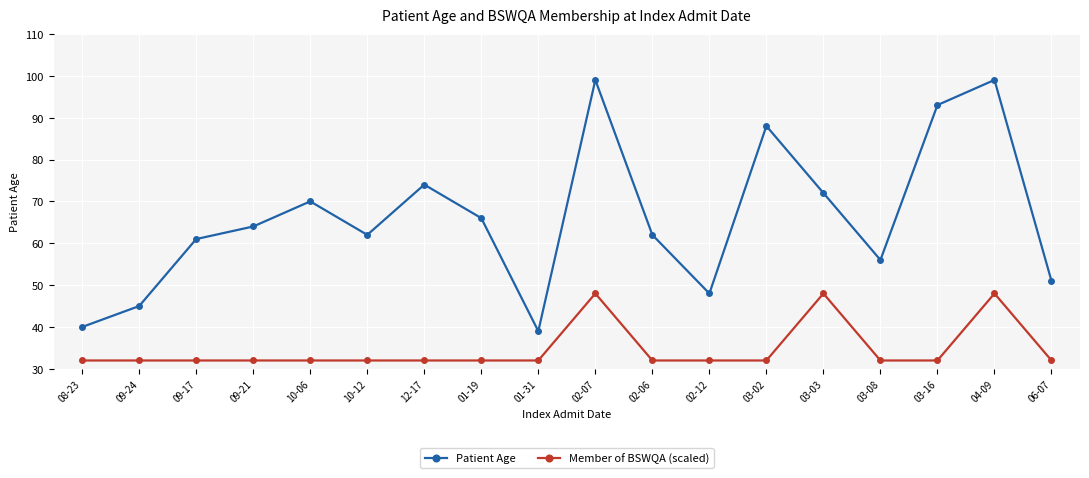

What value does the Member of BSWQA (scaled) series have at 06-07?

32